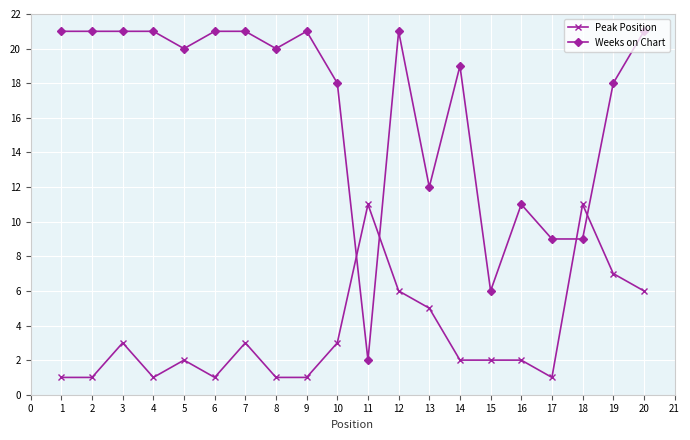

What is the value of the Peak Position point at the 10th from the left?

3